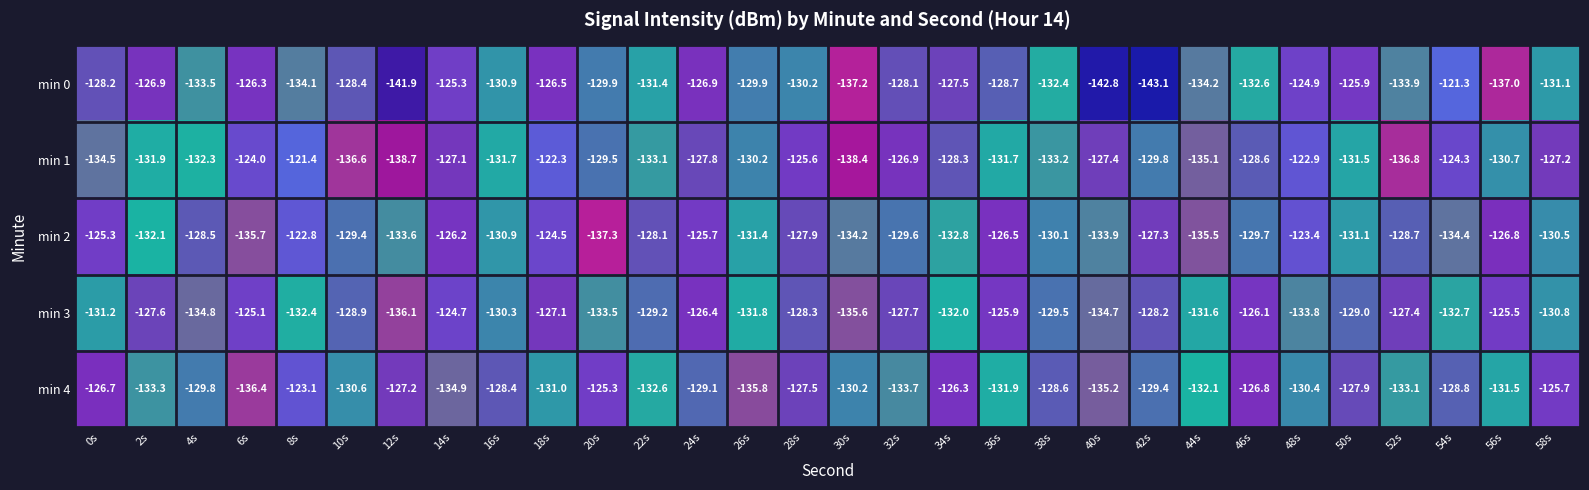

What is the greatest value displayed?

-121.3